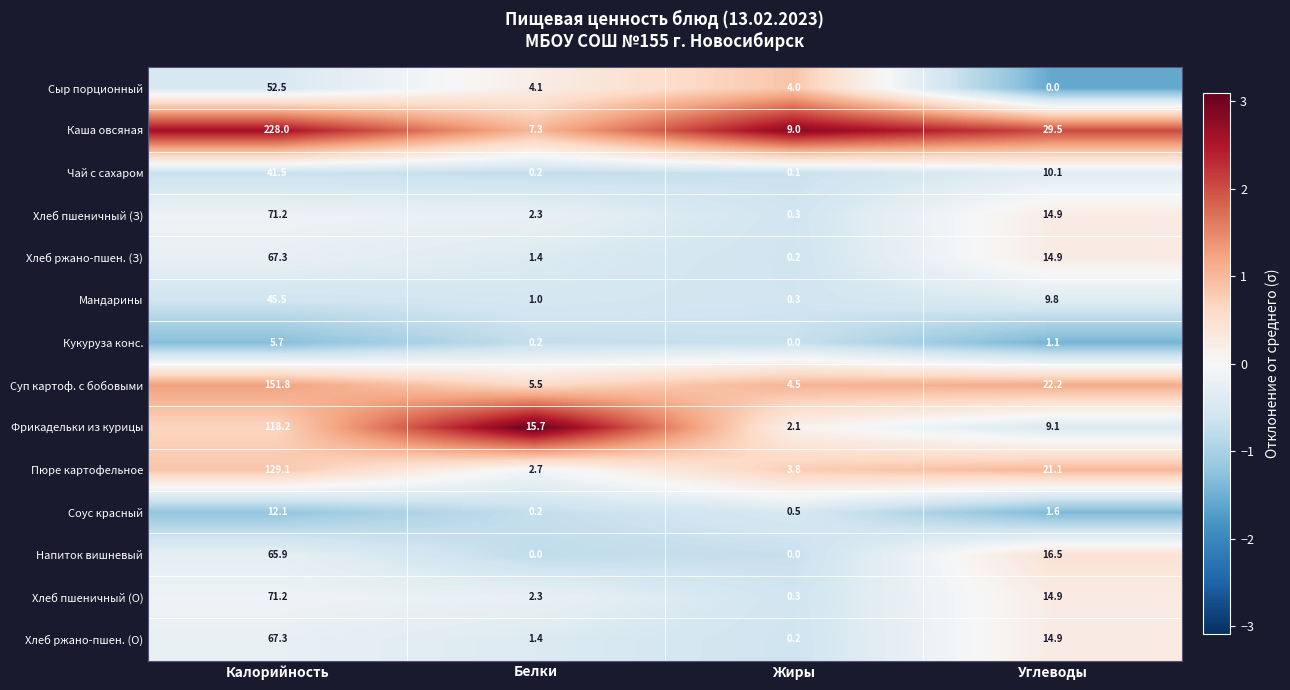

Count the number of categories in the chart.

4